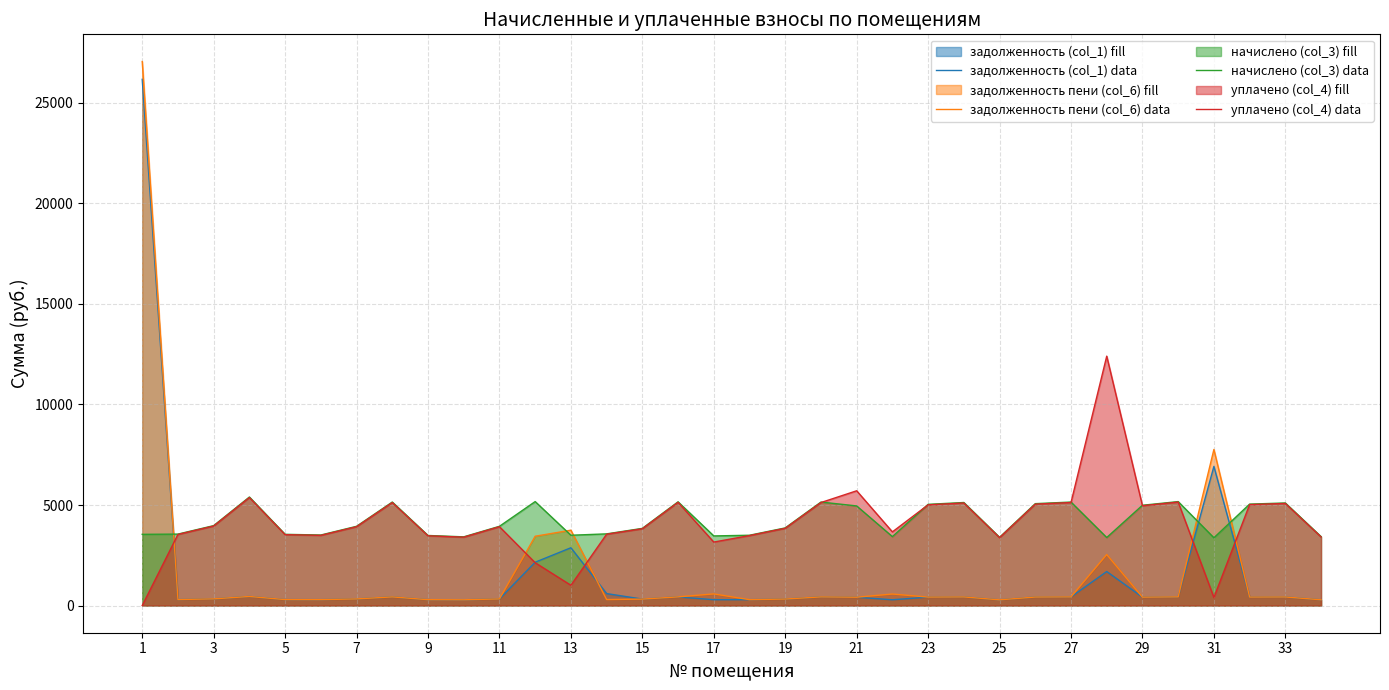

What is the sum of all задолженность (col_1) data values?

50470.9